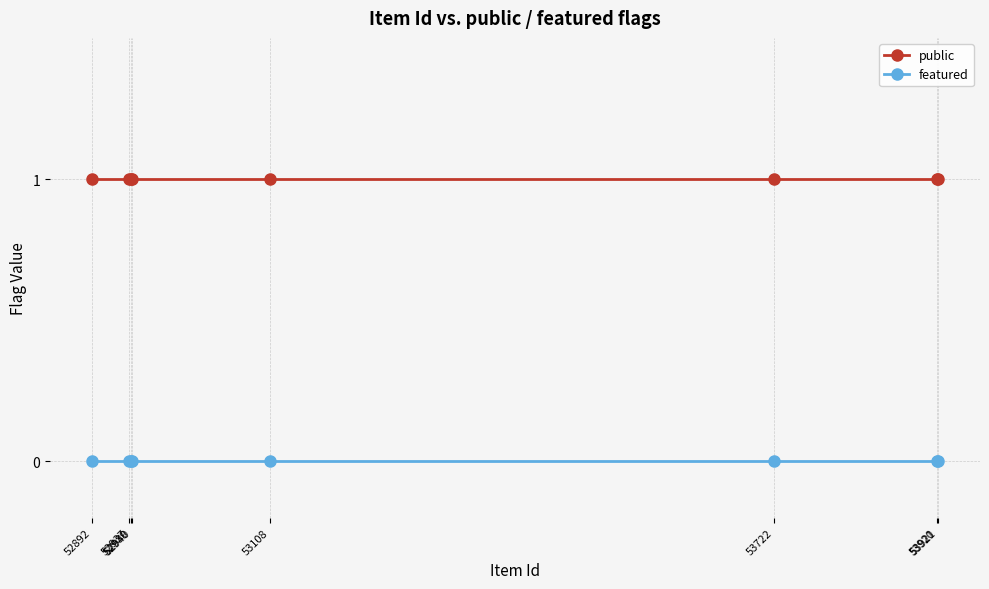

What is the value of the public point at the 7th from the left?

1